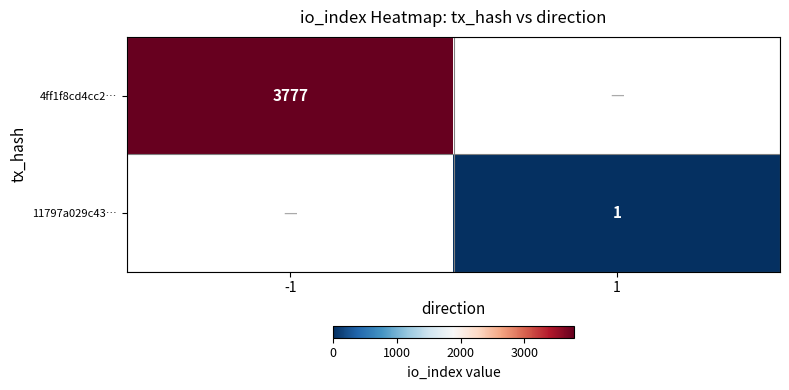

True or false: 4ff1f8cd4cc2… has a value of 2564 at -1.

False